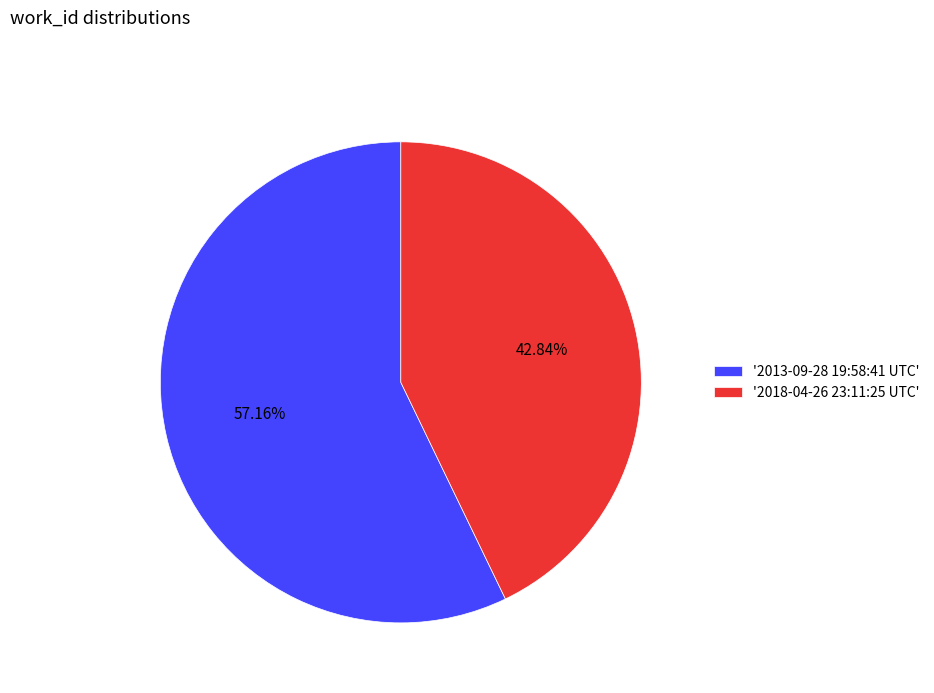

Which category has the biggest portion of the pie?

'2013-09-28 19:58:41 UTC'